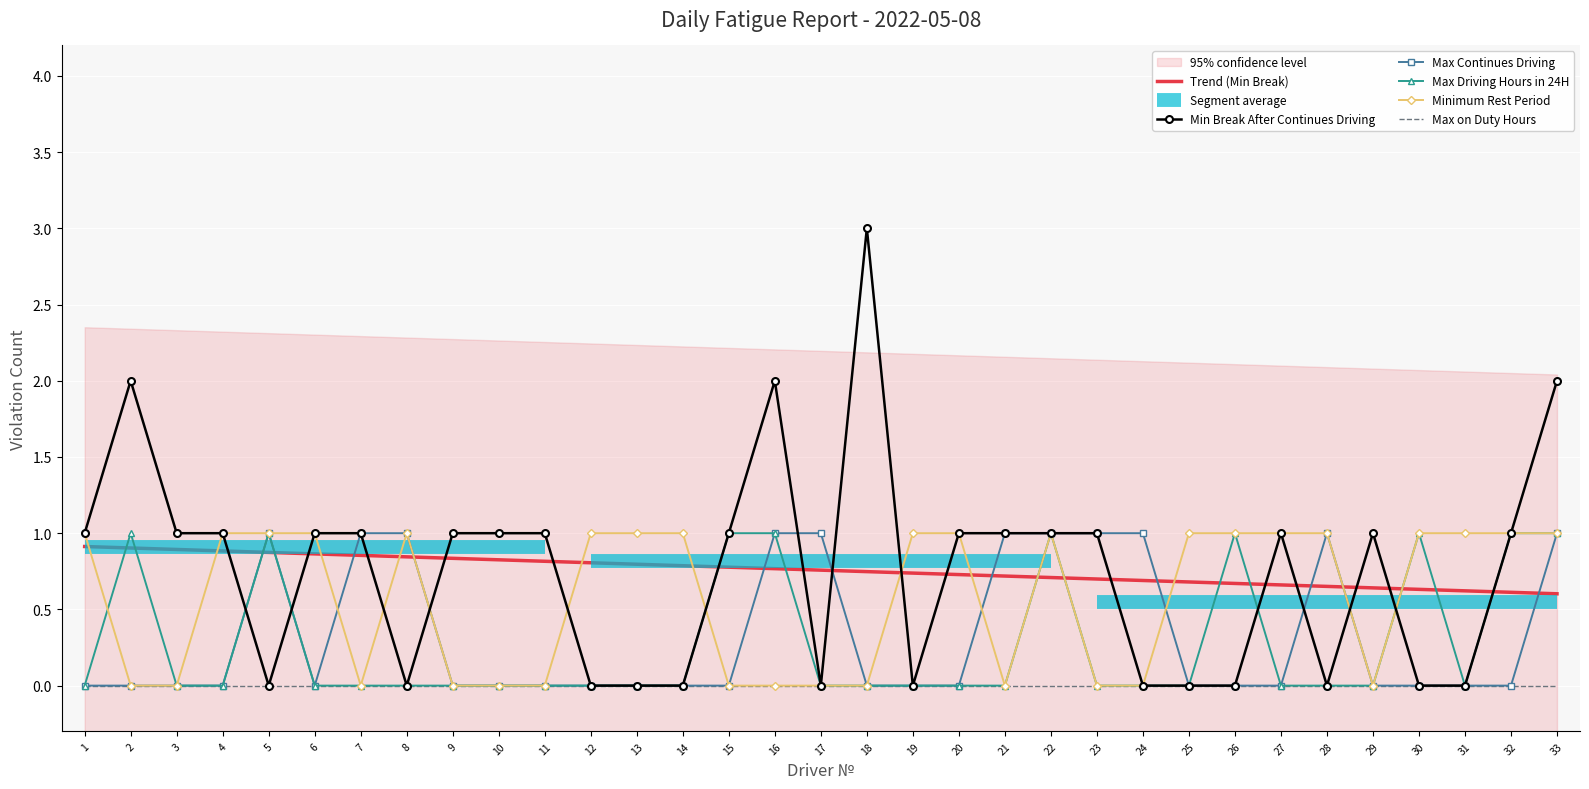

Which has a higher value, 21 or 14?

21